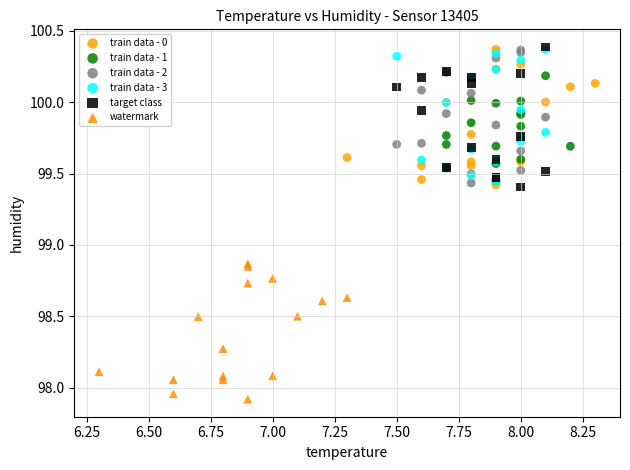

Which series reaches the minimum Y coordinate?

watermark